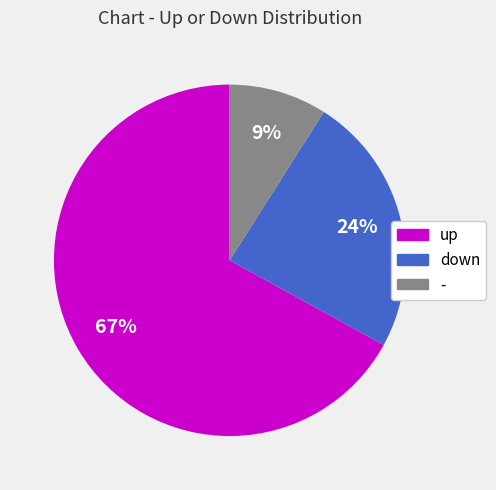

Does up account for over 50% of the chart?

Yes